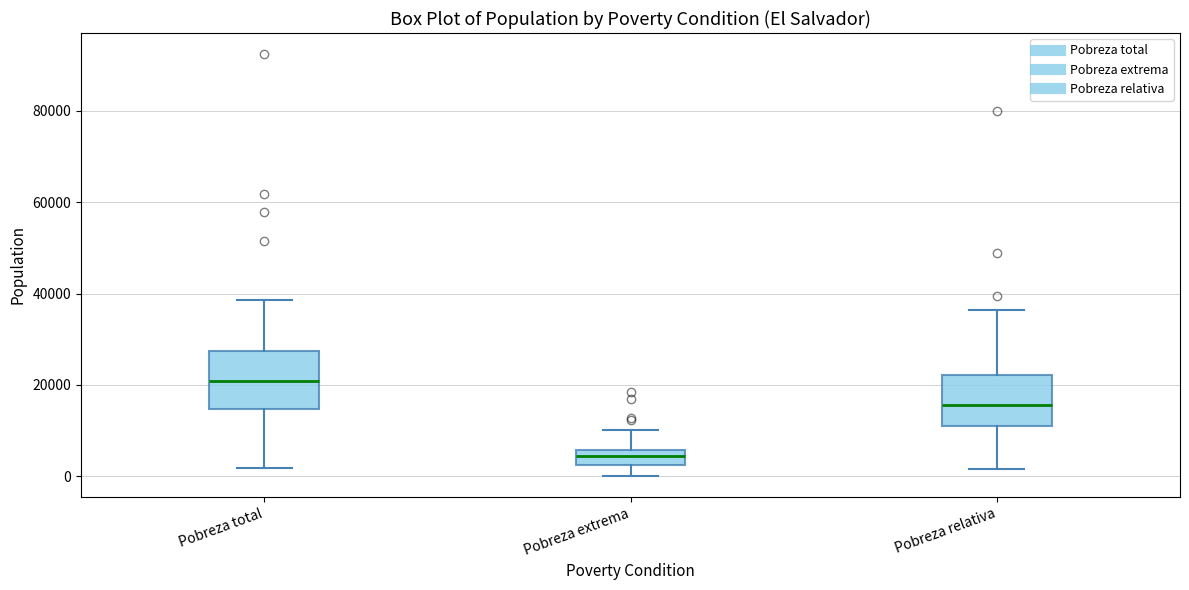

Which box's median line is the highest?

Pobreza total